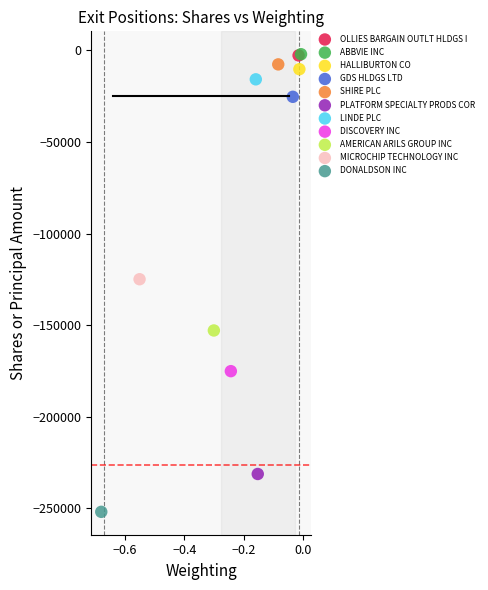

What are all the series names shown in the legend?

OLLIES BARGAIN OUTLT HLDGS I, ABBVIE INC, HALLIBURTON CO, GDS HLDGS LTD, SHIRE PLC, PLATFORM SPECIALTY PRODS COR, LINDE PLC, DISCOVERY INC, AMERICAN ARILS GROUP INC, MICROCHIP TECHNOLOGY INC, DONALDSON INC